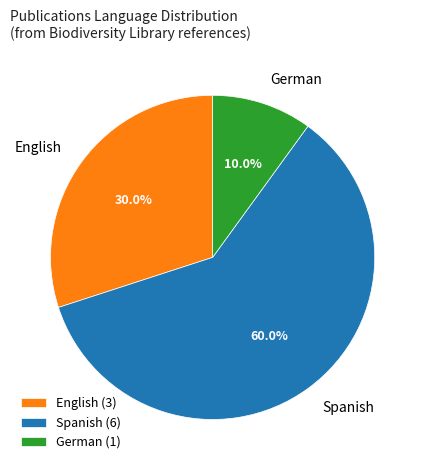

Is there a majority slice in this chart?

Yes